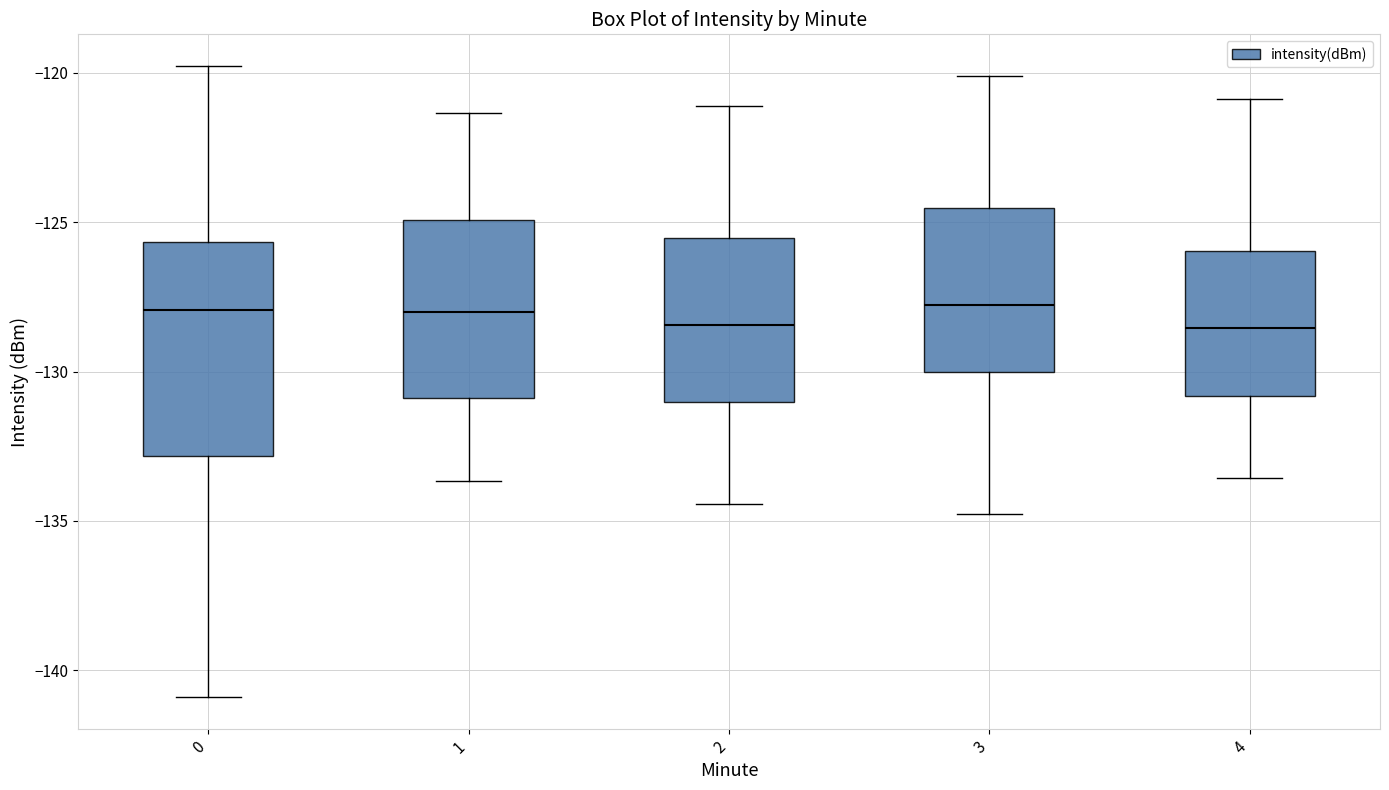

Reading left to right, transcribe this box plot: for each box, give where its median line is, the range the box spans, and where its two whiskers end, as read against the y-axis. The values are not printed on the chart, so give them approximately, as read against the axis.

0: median -128.0, box -133.0 to -125.5, whiskers -141.0 to -120.0
1: median -128.0, box -131.0 to -125.0, whiskers -133.5 to -121.5
2: median -128.5, box -131.0 to -125.5, whiskers -134.5 to -121.0
3: median -128.0, box -130.0 to -124.5, whiskers -135.0 to -120.0
4: median -128.5, box -131.0 to -126.0, whiskers -133.5 to -121.0